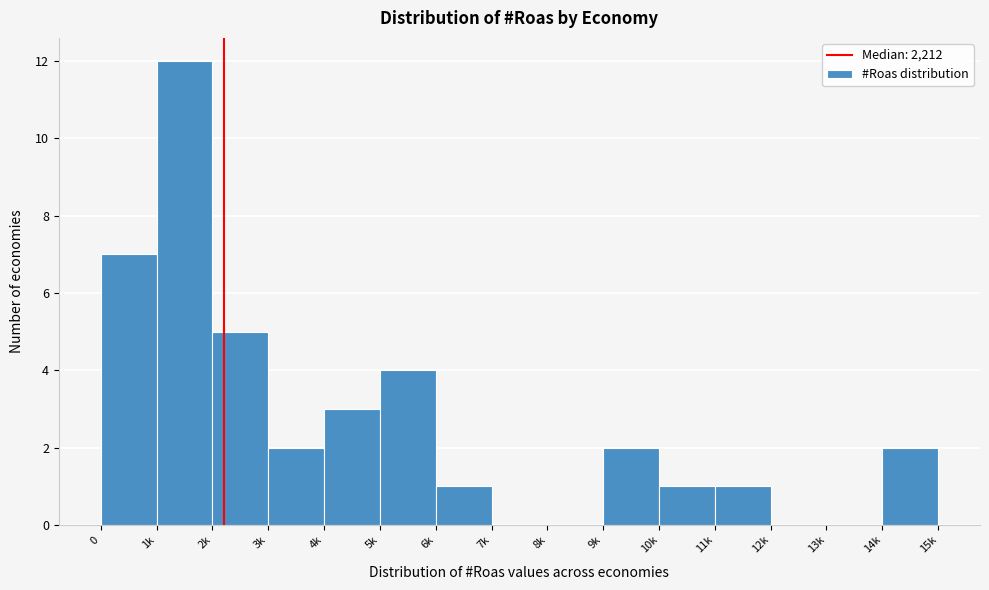

Reading right to left, what are all the values shown in this chart?

14k=2	13k=0	12k=0	11k=1	10k=1	9k=2	8k=0	7k=0	6k=1	5k=4	4k=3	3k=2	2k=5	1k=12	0=7